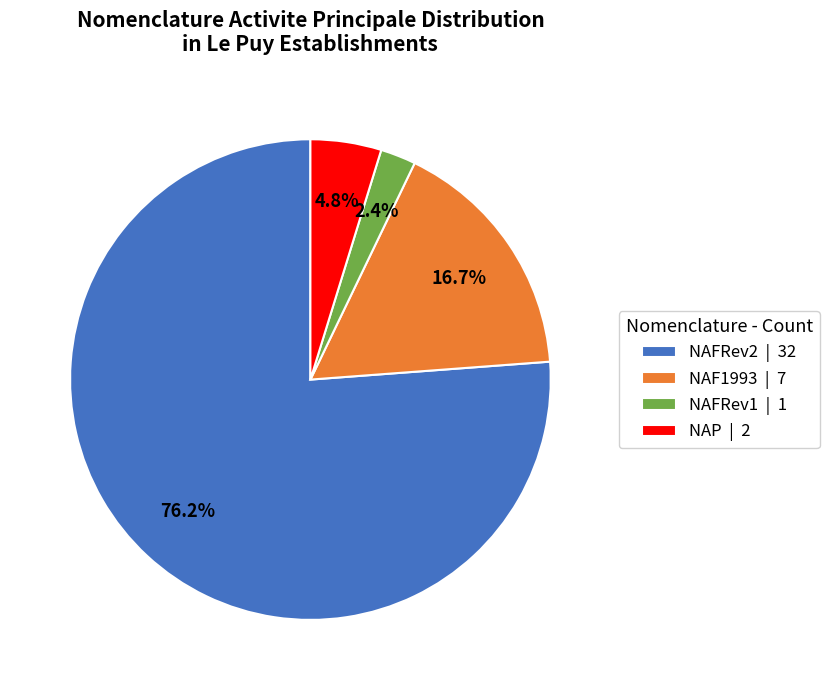

Which slice is the largest?

NAFRev2 | 32